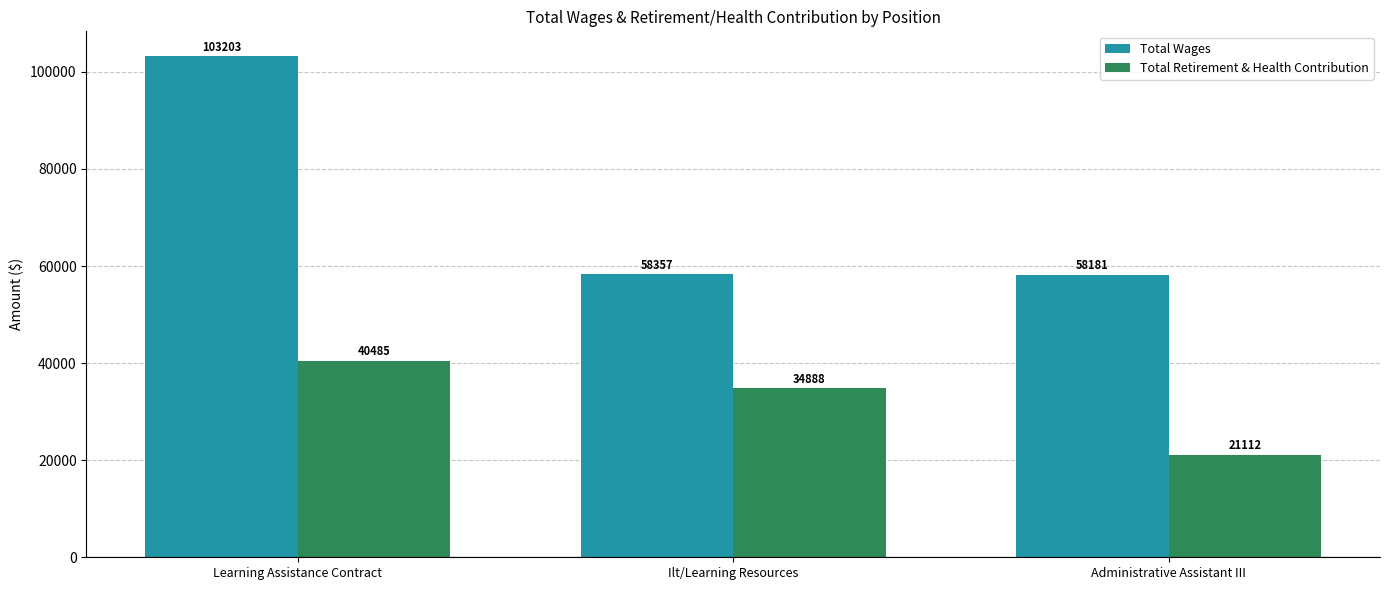

What position from the left is Administrative Assistant III?

3